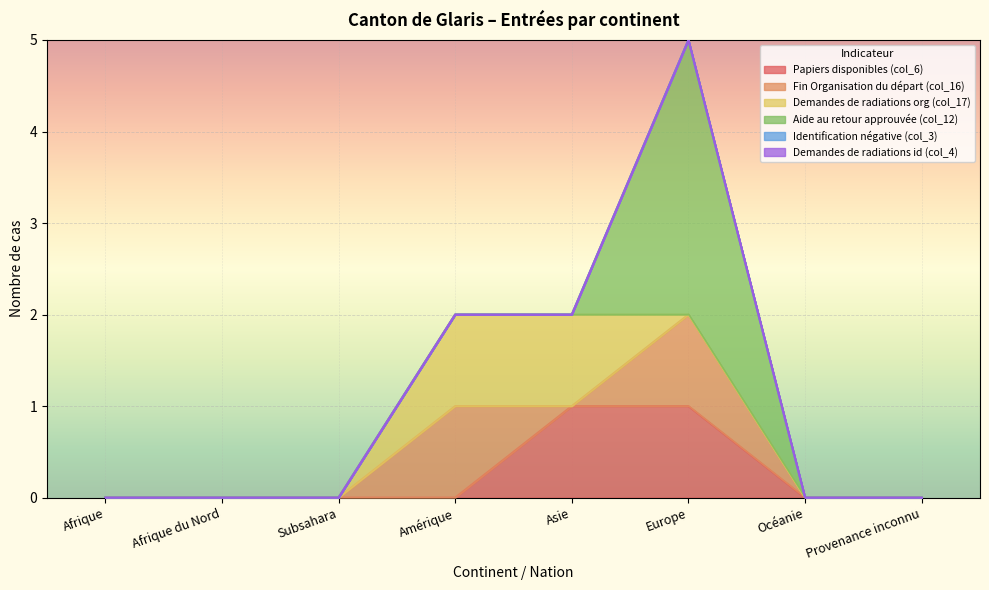

How many lines are shown in the chart?

6